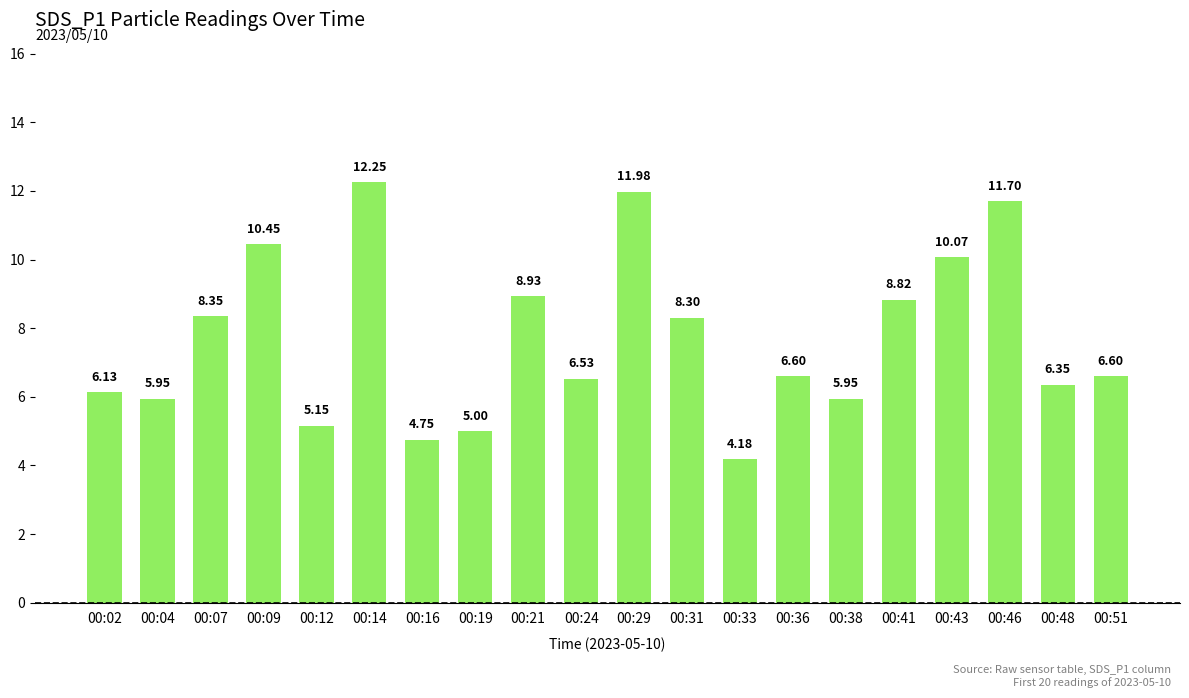

What is the difference between the values at 00:02 and 00:19?

1.1